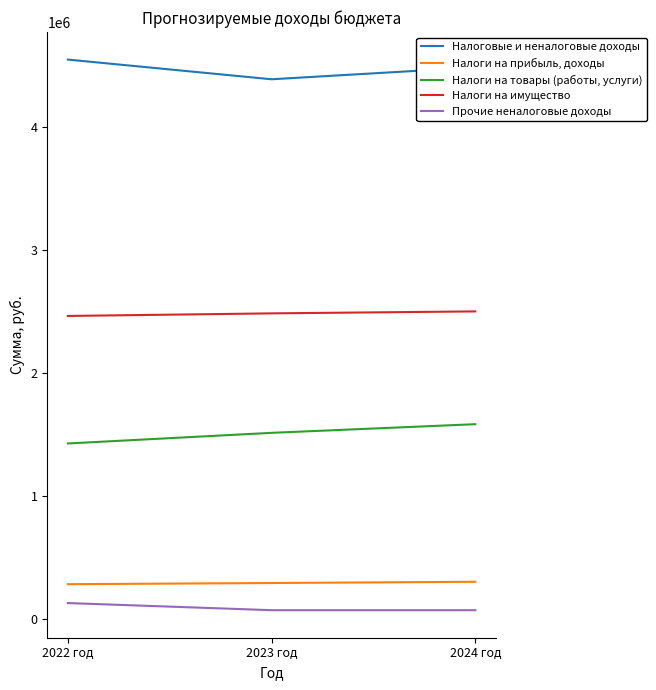

What is the average value of the Налоговые и неналоговые доходы series?

4473379